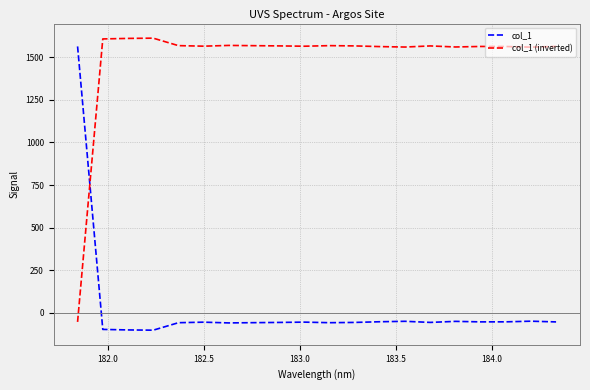

How many intersections are there between col_1 and col_1 (inverted)?

1